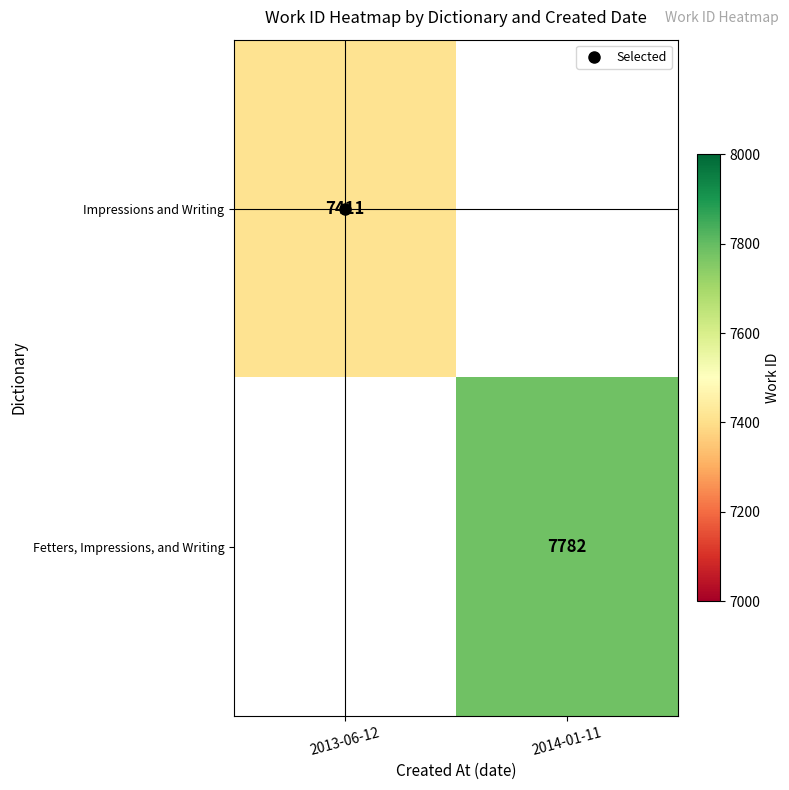

At how many categories does at least one series exceed 7760?

1